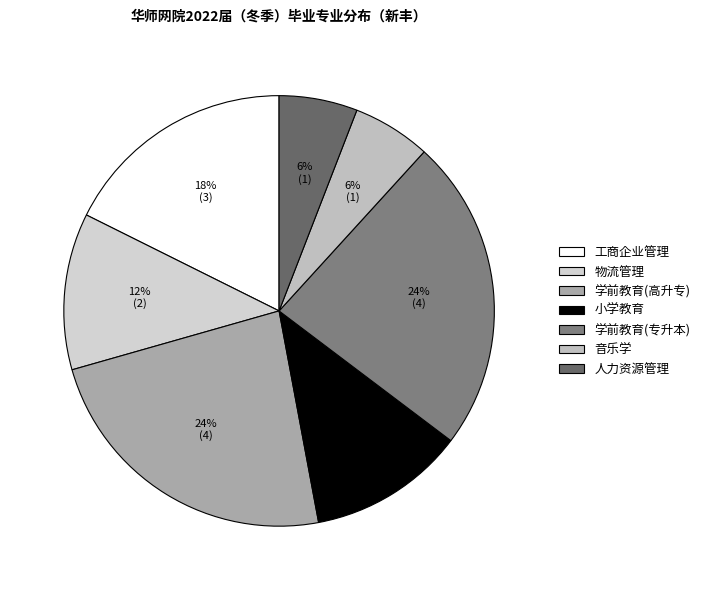

How many segments does this pie chart have?

7